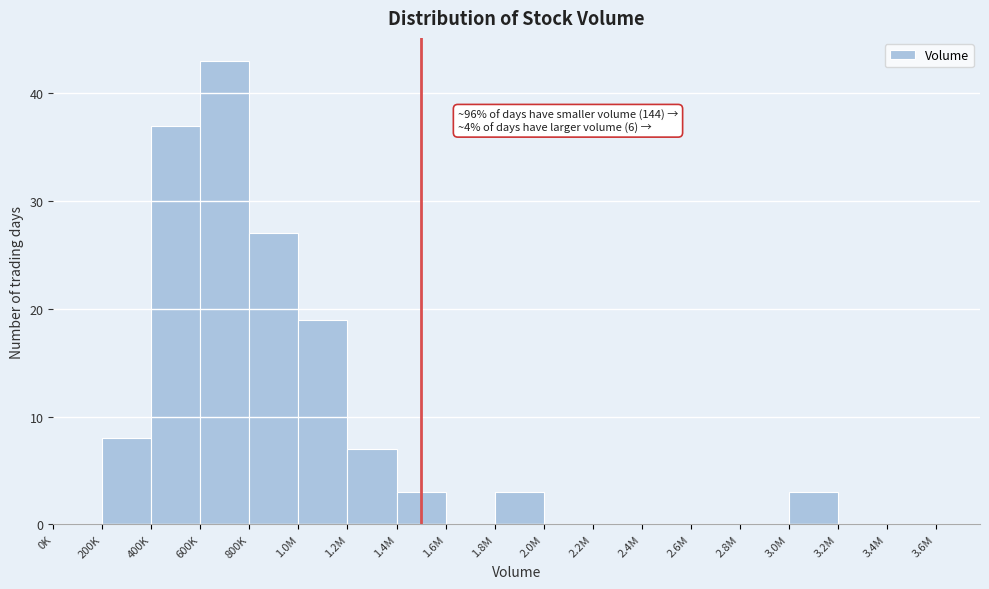

Reading left to right, list all the values displayed in this chart.

0K=0	200K=8	400K=37	600K=43	800K=27	1.0M=19	1.2M=7	1.4M=3	1.6M=0	1.8M=3	2.0M=0	2.2M=0	2.4M=0	2.6M=0	2.8M=0	3.0M=3	3.2M=0	3.4M=0